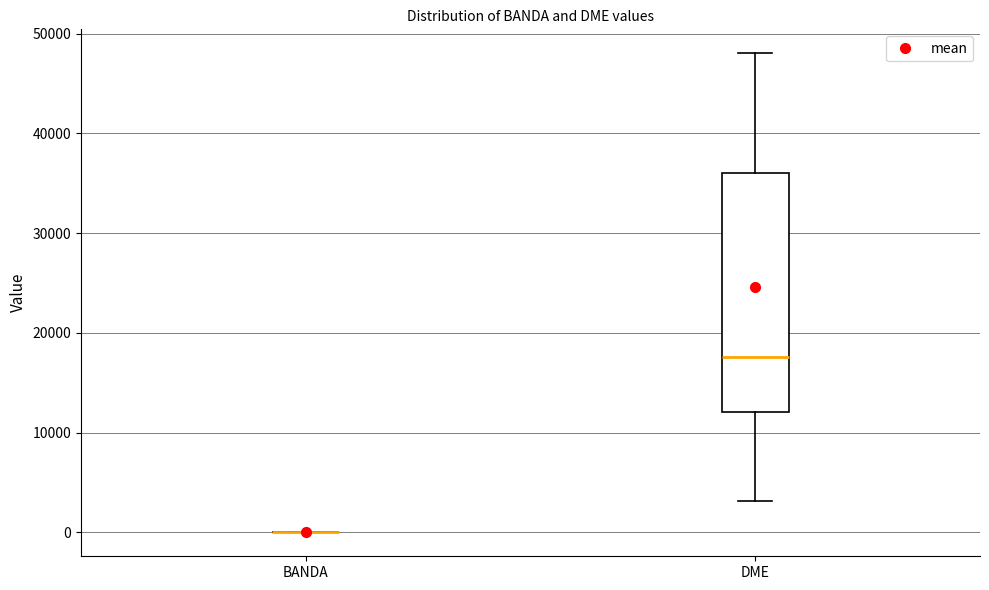

Which box is the tallest, from its lower edge to its upper edge?

DME